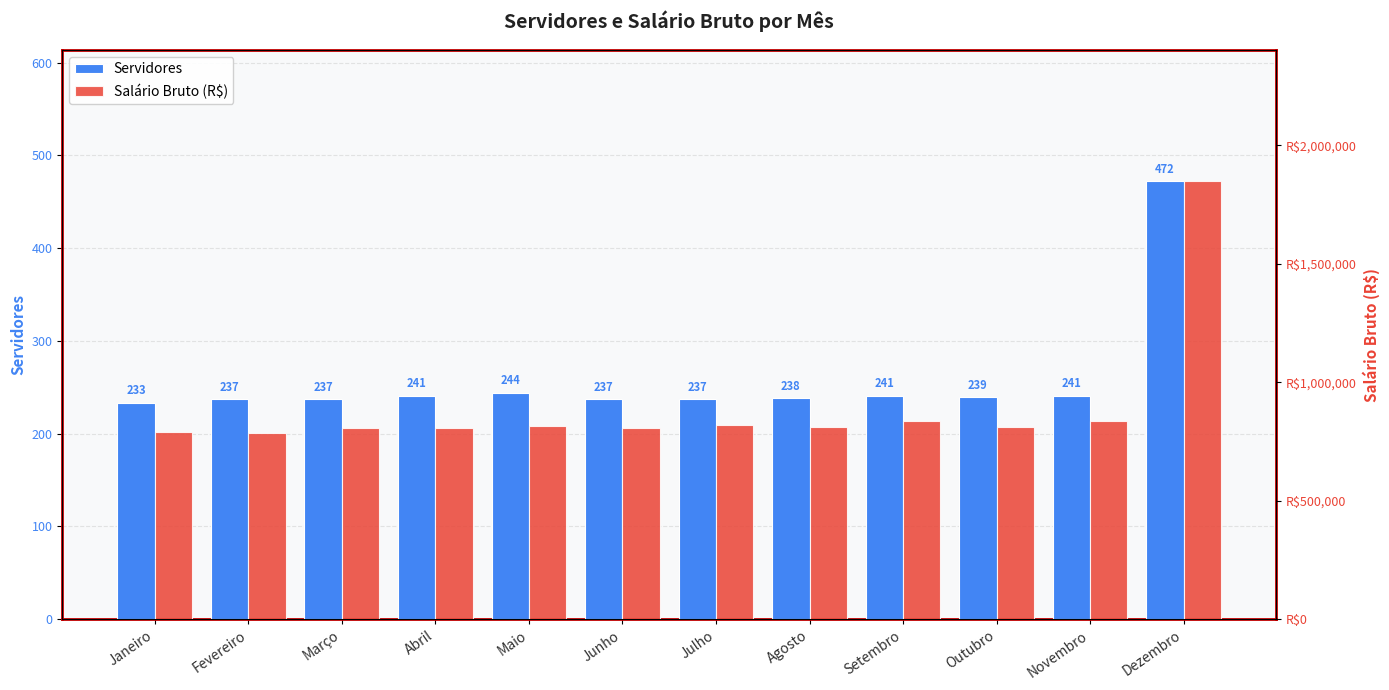

List the labels in order of Salário Bruto (R$) value, smallest first.

Fevereiro, Janeiro, Março, Junho, Abril, Outubro, Agosto, Maio, Julho, Setembro, Novembro, Dezembro